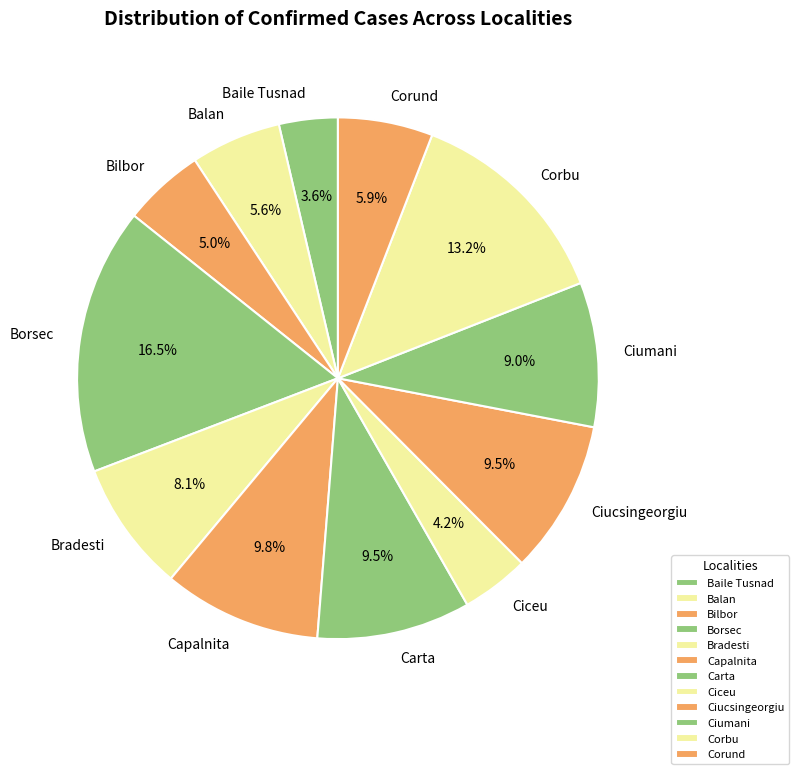

To the nearest percent, what is the average slice percentage?

8%